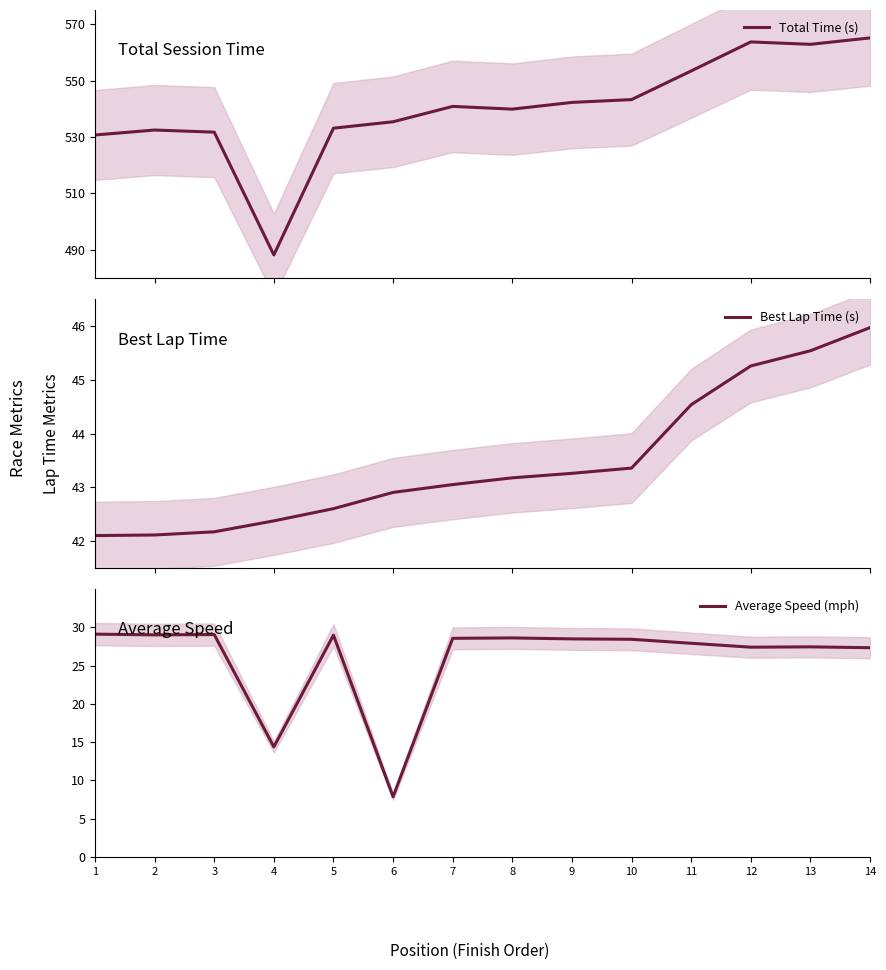

Rank the categories by Best Lap Time (s) value from highest to lowest.

14, 13, 12, 11, 10, 9, 8, 7, 6, 5, 4, 3, 2, 1